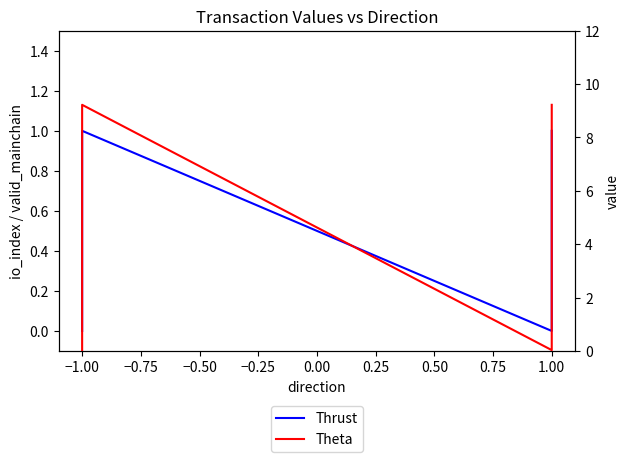

Where does the Theta series first go above 9?

−1.00